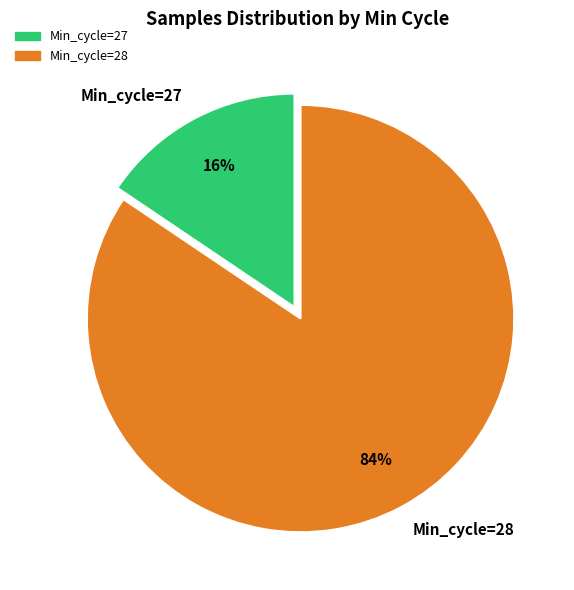

Which slice is the largest?

Min_cycle=28